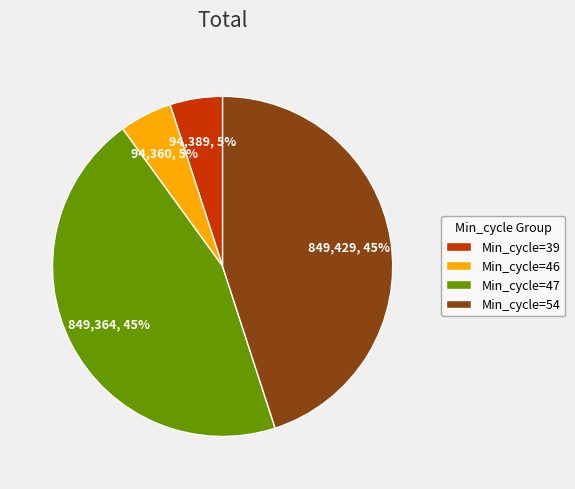

Do Min_cycle=47 and Min_cycle=54 together represent more than half of the pie?

Yes